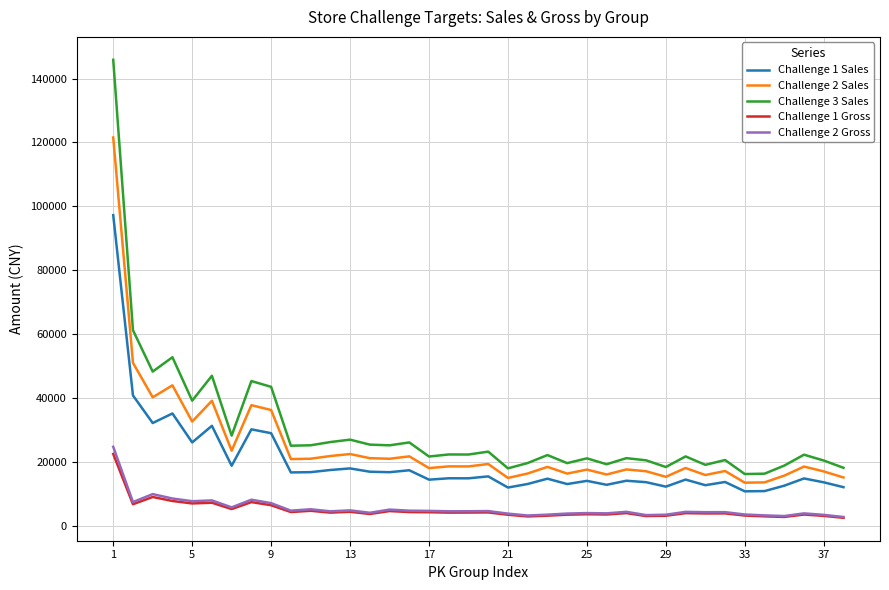

Does the chart have visible grid lines?

Yes